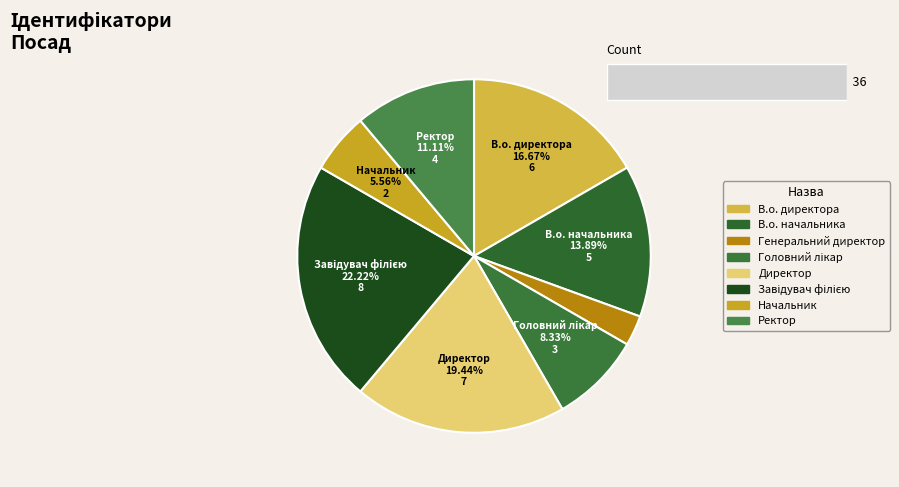

To the nearest percent, what is the combined percentage of В.о. начальника and Начальник?

19%